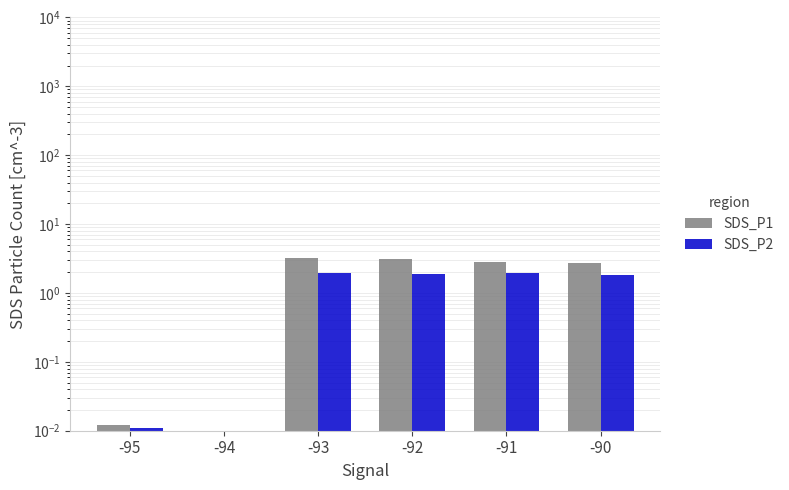

Is it true that SDS_P1 equals 2.8 at -91?

True